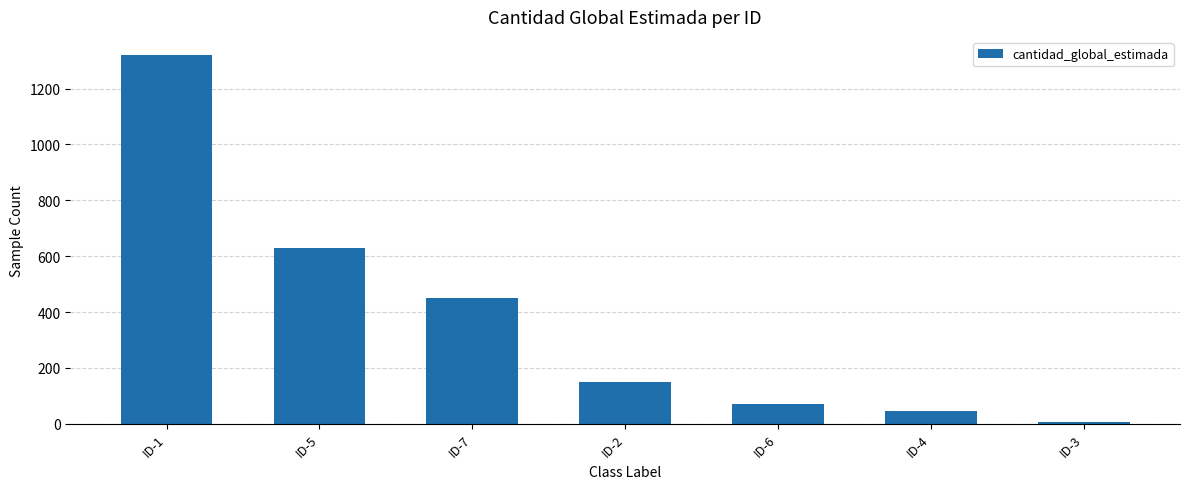

Rank the categories by value from lowest to highest.

ID-3, ID-4, ID-6, ID-2, ID-7, ID-5, ID-1